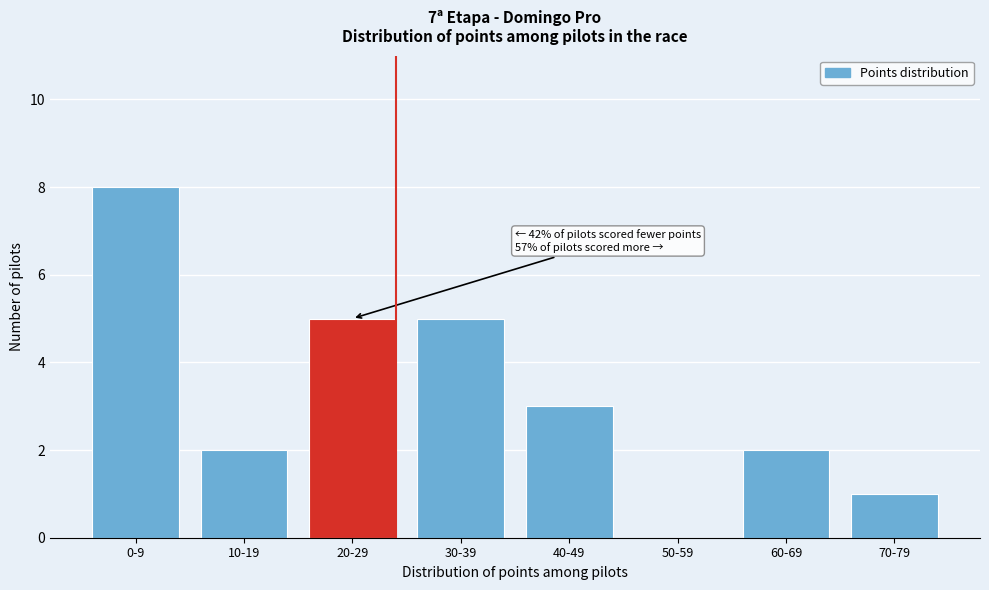

Reading left to right, list all the values displayed in this chart.

0-9=8	10-19=2	20-29=5	30-39=5	40-49=3	50-59=0	60-69=2	70-79=1